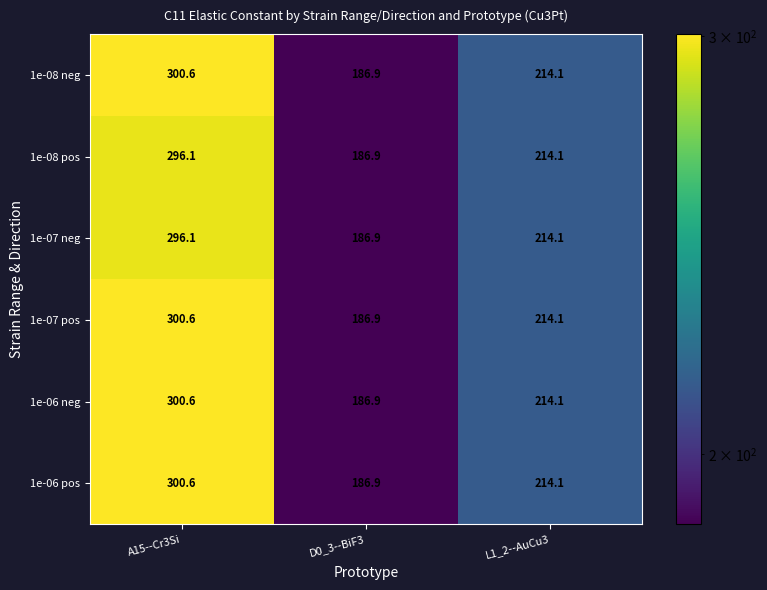

At which category is the sum across all series the highest?

A15--Cr3Si